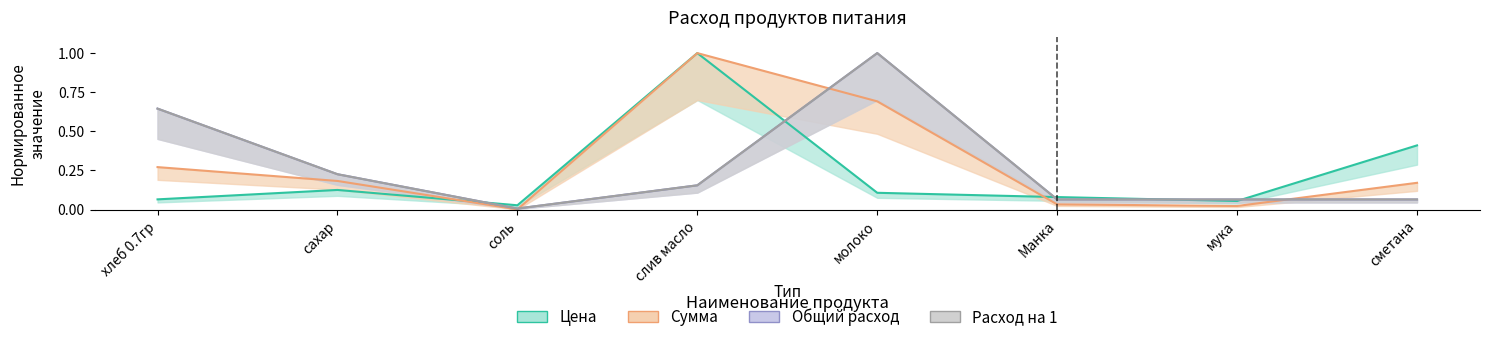

What is the average value of the Сумма series?

0.3